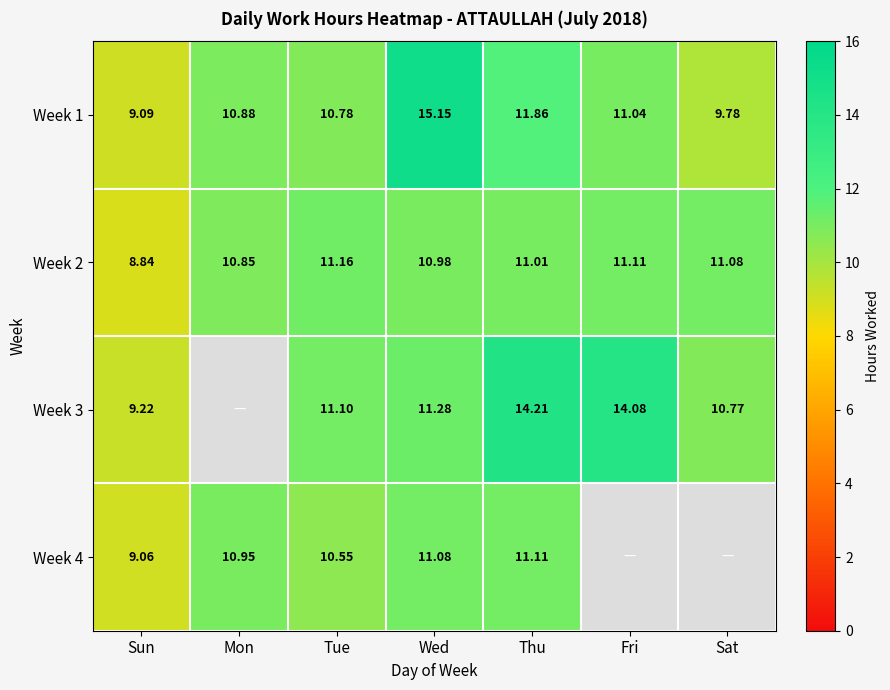

Where does the Week 1 series first go above 10?

Mon